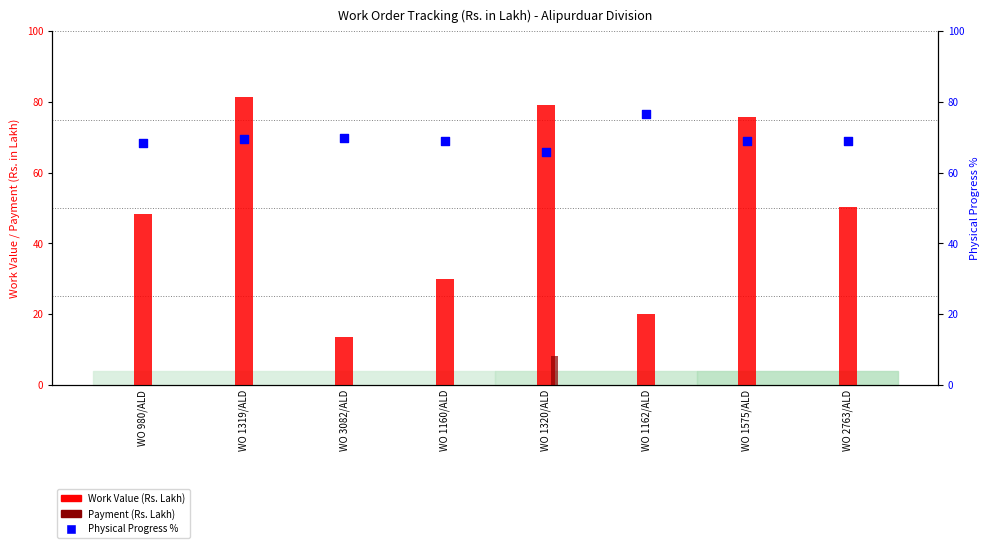

What are all the series names shown in the legend?

Work Value, Payment, Physical Progress %